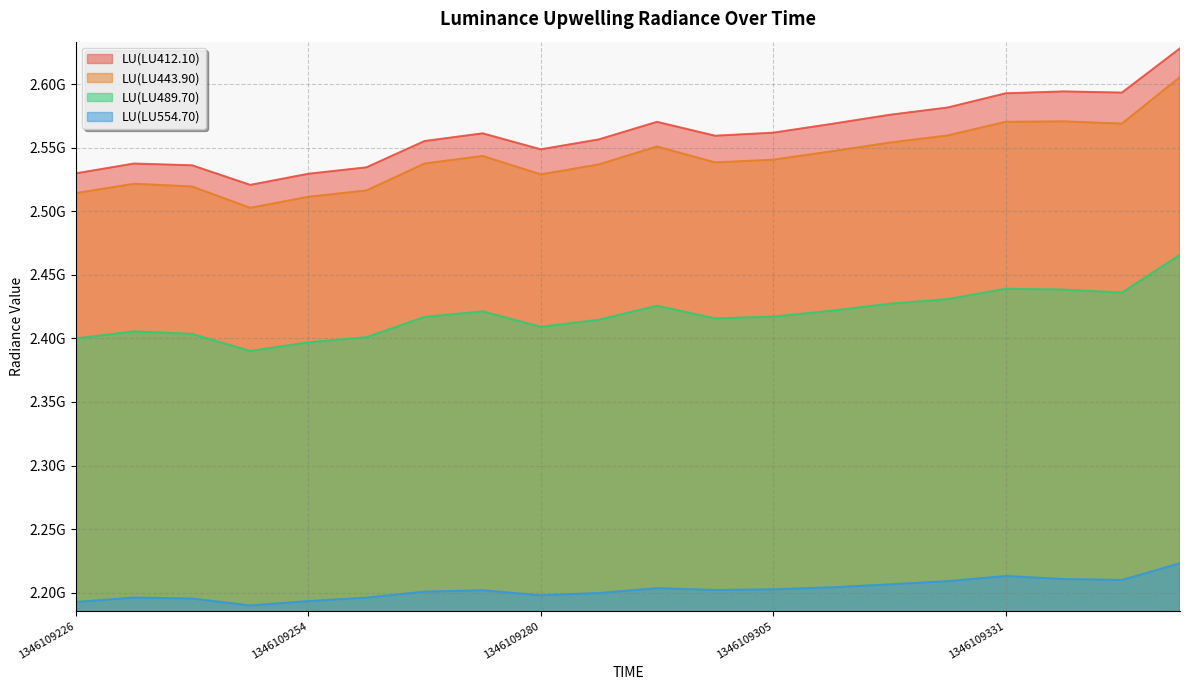

Reading left to right, what are all the values shown in this chart?

LU(LU412.10): 1346109226=2529732699	1346109234=2537454317	1346109241=2536061037	1346109247=2520670912	1346109254=2529408950	1346109260=2534465746	1346109267=2555151204	1346109273=2561200237	1346109280=2548634368	1346109286=2556438802	1346109293=2570234468	1346109299=2559318006	1346109305=2561710208	1346109312=2568579163	1346109318=2575752128	1346109325=2581497956	1346109331=2592672082	1346109338=2594165988	1346109344=2593235940	1346109351=2628036388
LU(LU443.90): 1346109226=2514209910	1346109234=2521564699	1346109241=2519424987	1346109247=2502634642	1346109254=2511323721	1346109260=2516294646	1346109267=2537481289	1346109273=2543429970	1346109280=2528938669	1346109286=2536802660	1346109293=2550860973	1346109299=2538362157	1346109305=2540484178	1346109312=2547030070	1346109318=2553909814	1346109325=2559533979	1346109331=2570282377	1346109338=2570621110	1346109344=2568881444	1346109351=2605464228
LU(LU489.70): 1346109226=2399962432	1346109234=2405453714	1346109241=2403478491	1346109247=2390063698	1346109254=2396867620	1346109260=2400858304	1346109267=2416842221	1346109273=2421196178	1346109280=2409069696	1346109286=2414615881	1346109293=2425642742	1346109299=2415656630	1346109305=2417094217	1346109312=2421666276	1346109318=2427200768	1346109325=2430806006	1346109331=2438969545	1346109338=2438342902	1346109344=2435950528	1346109351=2465648868
LU(LU554.70): 1346109226=2192672667	1346109234=2196181449	1346109241=2195420745	1346109247=2189946706	1346109254=2193406235	1346109260=2196125421	1346109267=2200826523	1346109273=2201934857	1346109280=2197965540	1346109286=2199742153	1346109293=2203568576	1346109299=2202143524	1346109305=2202657133	1346109312=2204213952	1346109318=2206557942	1346109325=2209070171	1346109331=2213137563	1346109338=2210756324	1346109344=2209986249	1346109351=2223162249